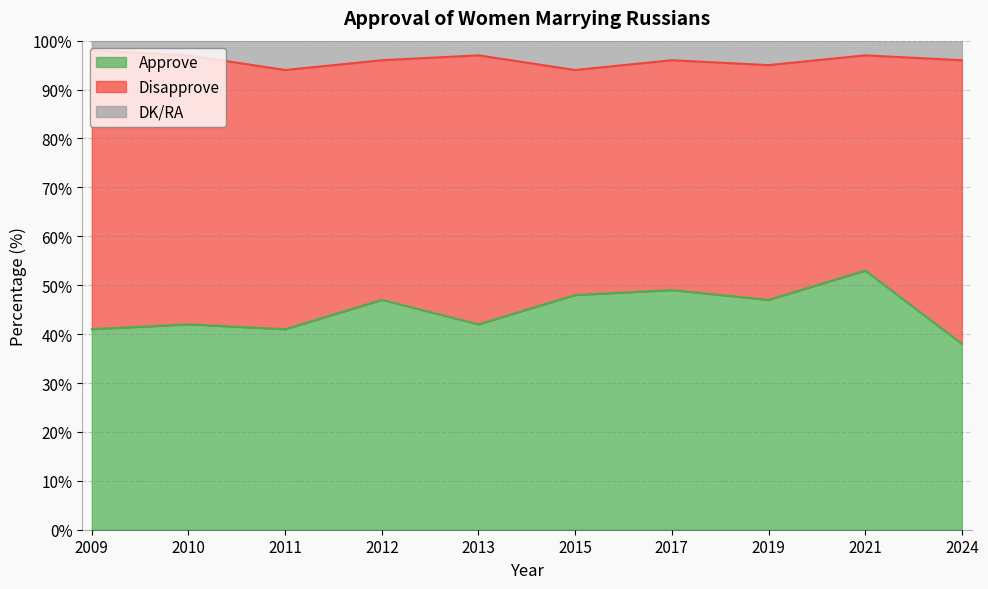

Reading left to right, extract all data points from this chart.

Approve: 41	42	41	47	42	48	49	47	53	38
Disapprove: 57	55	53	49	55	46	47	48	44	58
DK/RA: 2	3	6	4	3	6	4	5	3	5